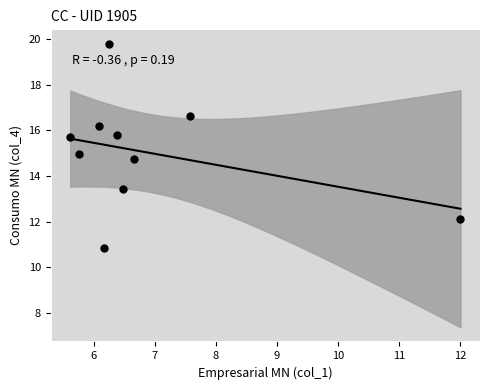

What is the range of Y values (max minus min)?

9.0